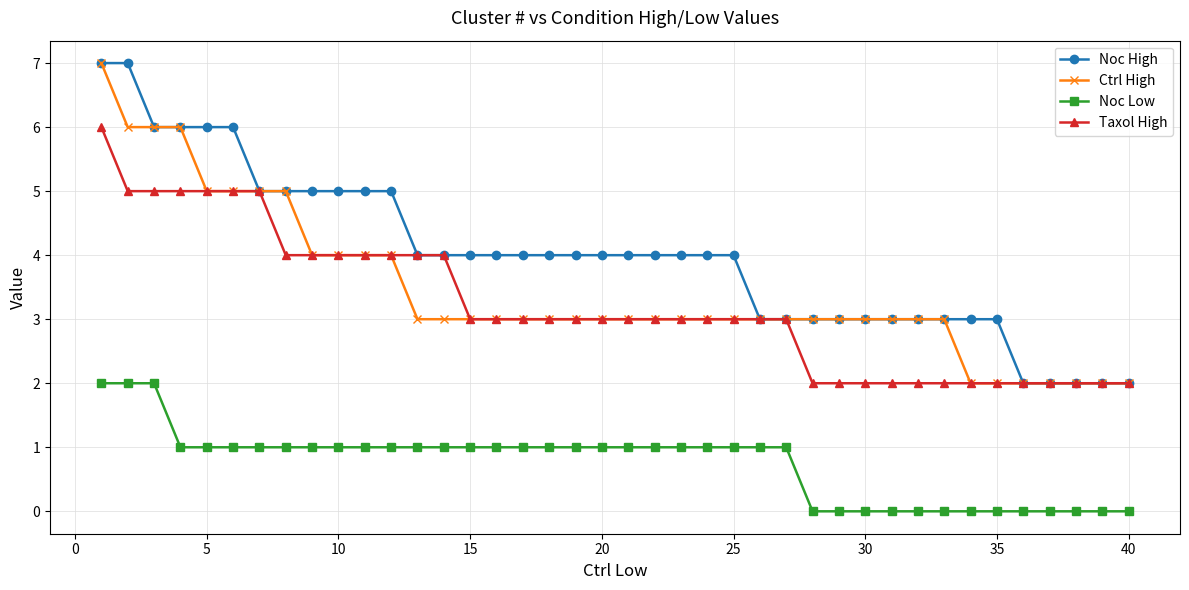

Is this an area chart (filled region under the line)?

No